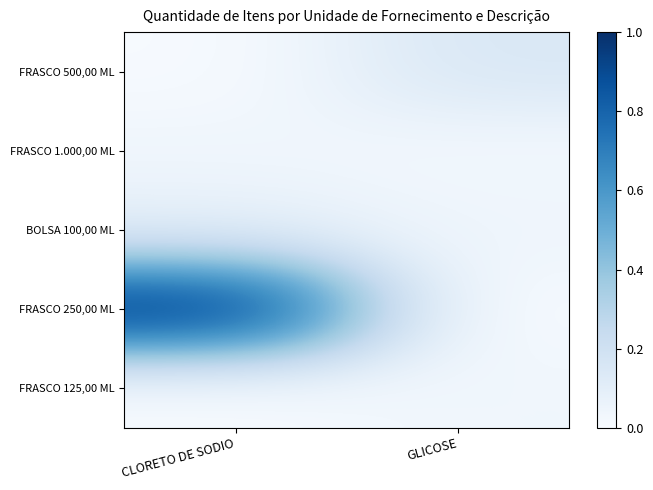

Reading left to right, what are all the values shown in this chart?

FRASCO 500,00 ML: CLORETO DE SODIO=0.0	GLICOSE=0.2
FRASCO 1.000,00 ML: CLORETO DE SODIO=0.0	GLICOSE=0.0
BOLSA 100,00 ML: CLORETO DE SODIO=0.1	GLICOSE=0.0
FRASCO 250,00 ML: CLORETO DE SODIO=1.0	GLICOSE=0.0
FRASCO 125,00 ML: CLORETO DE SODIO=0.0	GLICOSE=0.0